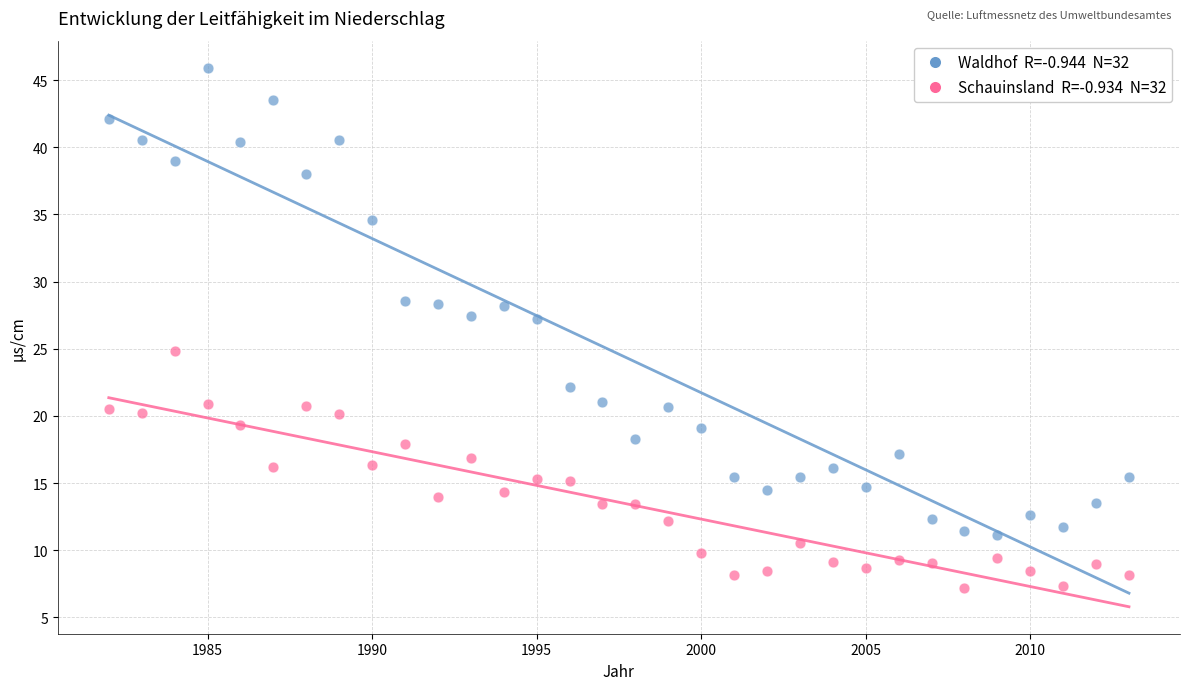

Across all data points, what is the range of Y values (max minus min)?

38.8